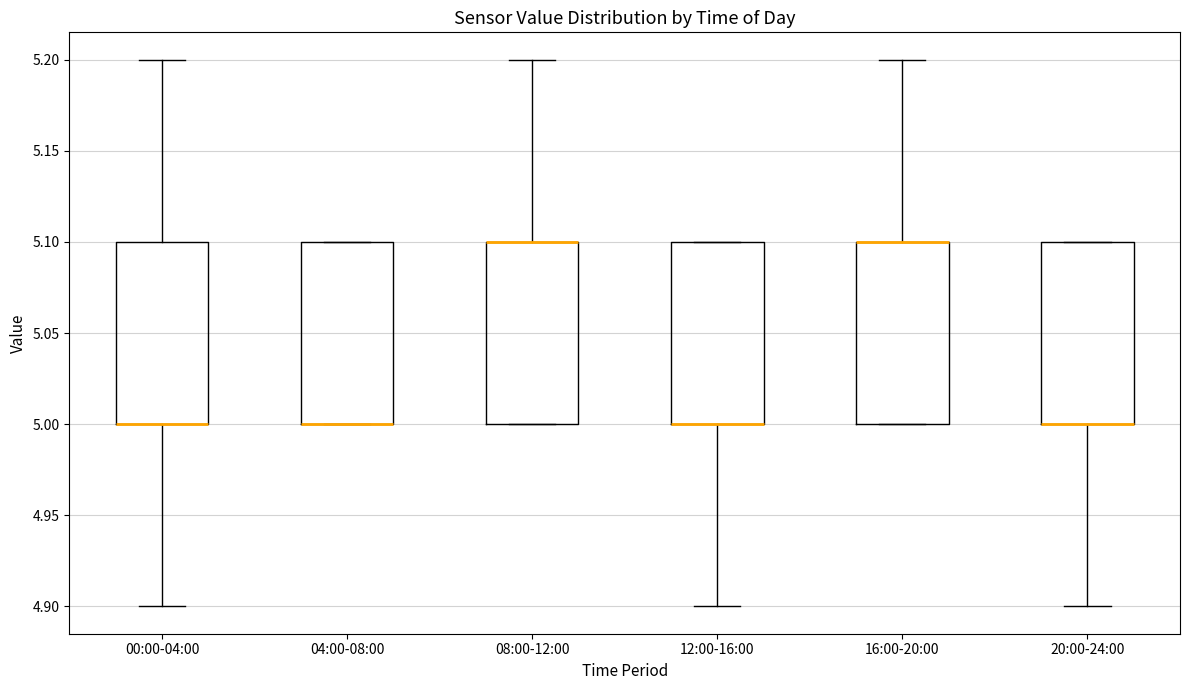

Reading left to right, transcribe this box plot: for each box, give where its median line is, the range the box spans, and where its two whiskers end, as read against the y-axis. The values are not printed on the chart, so give them approximately, as read against the axis.

00:00-04:00: median 5.0 (drawn on the box's lower edge), box 5.0 to 5.1, whiskers 4.9 to 5.2
04:00-08:00: median 5.0 (drawn on the box's lower edge), box 5.0 to 5.1, whiskers 5.0 to 5.1
08:00-12:00: median 5.1 (drawn on the box's upper edge), box 5.0 to 5.1, whiskers 5.0 to 5.2
12:00-16:00: median 5.0 (drawn on the box's lower edge), box 5.0 to 5.1, whiskers 4.9 to 5.1
16:00-20:00: median 5.1 (drawn on the box's upper edge), box 5.0 to 5.1, whiskers 5.0 to 5.2
20:00-24:00: median 5.0 (drawn on the box's lower edge), box 5.0 to 5.1, whiskers 4.9 to 5.1